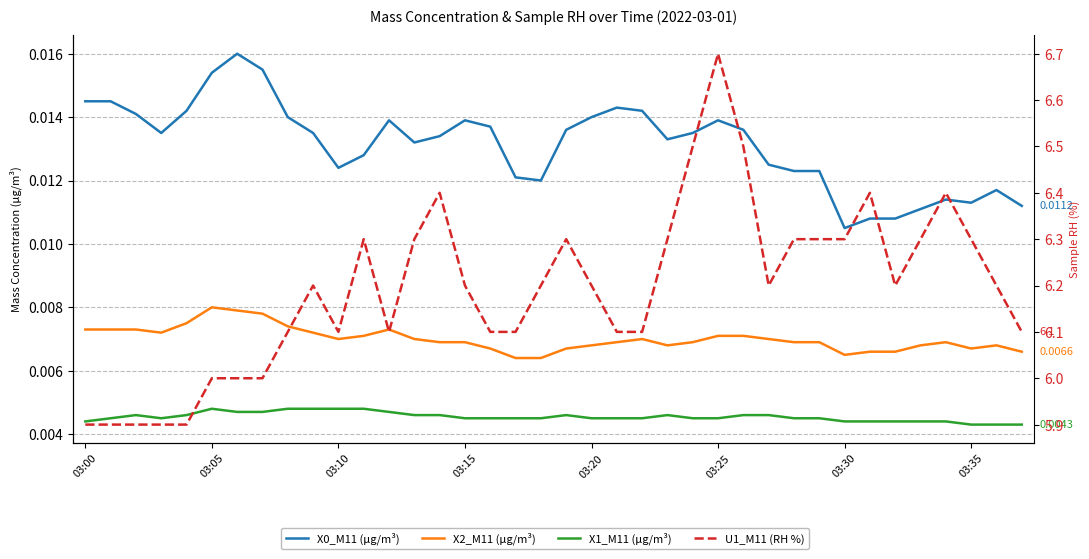

Between 23 and 14, which is larger?

14